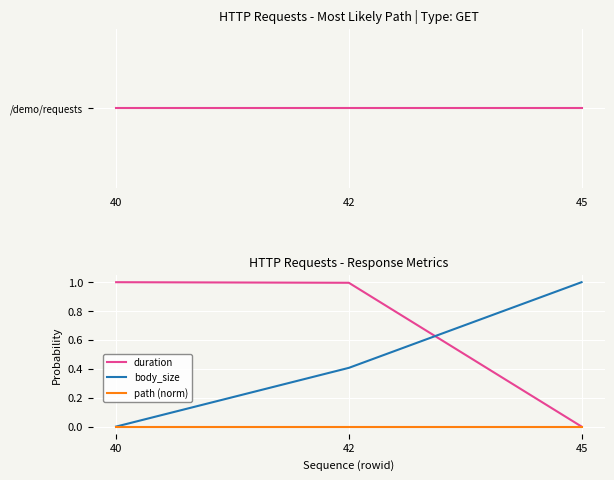

Which has a higher value, 42 or 45?

42